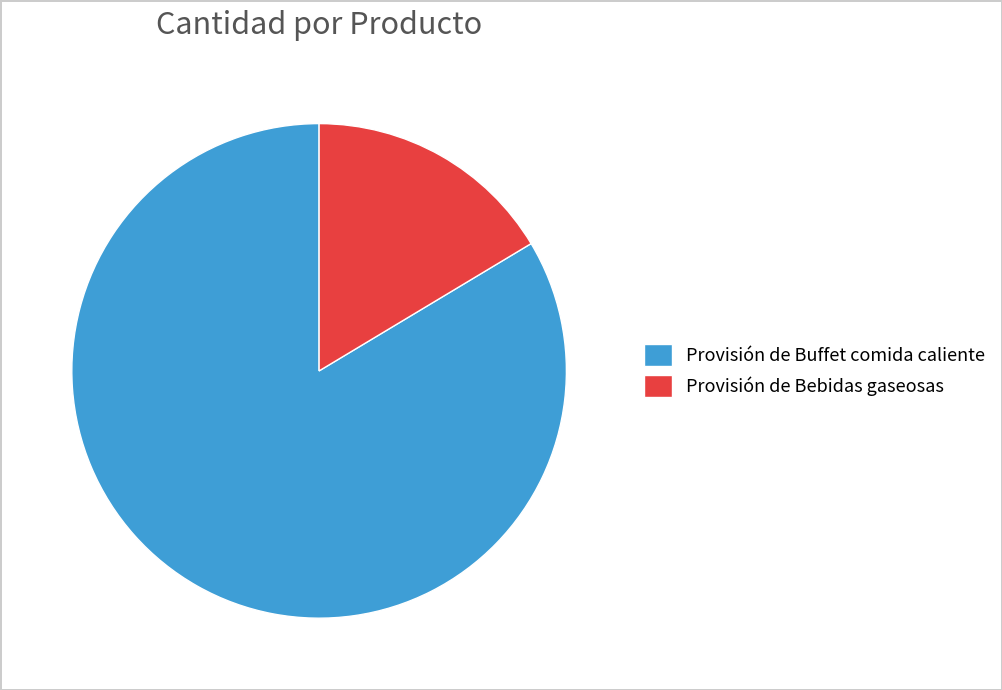

Rank the categories by value from highest to lowest.

Provisión de Buffet comida caliente, Provisión de Bebidas gaseosas